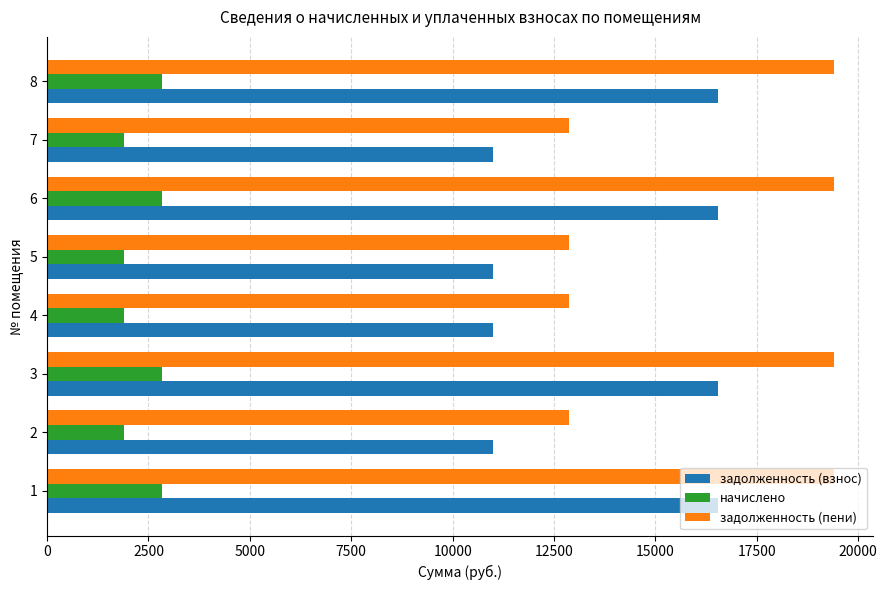

What is the difference between the second highest and second lowest values in the задолженность (пени) series?

6522.6